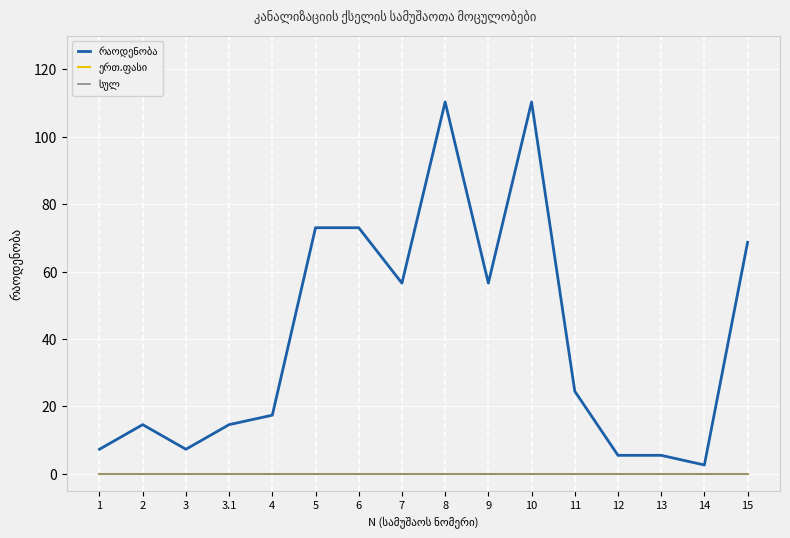

The value of რაოდენობა at 7 is 56.6. True or false?

True